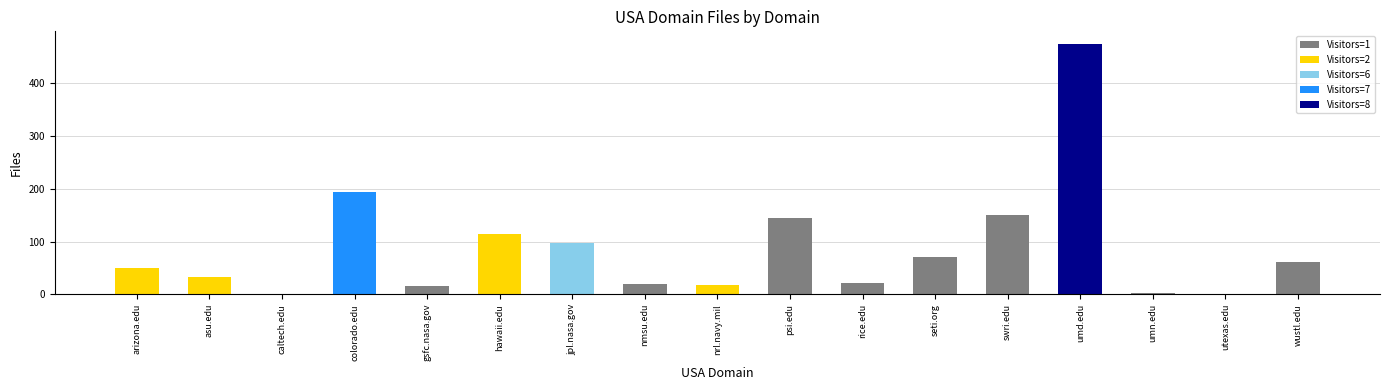

What is the change in value from jpl.nasa.gov to umd.edu?

+378